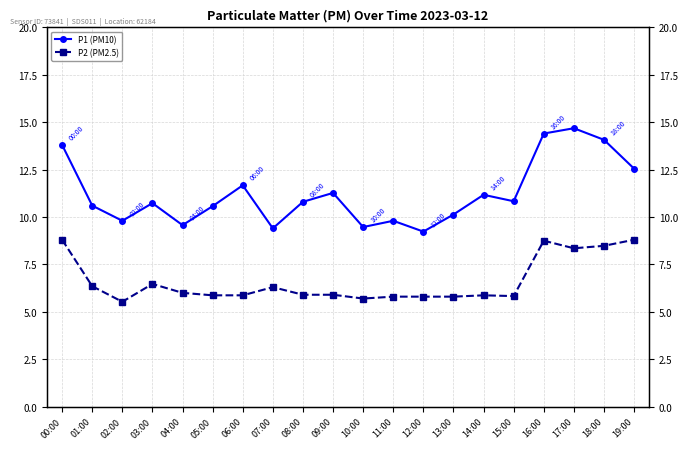

What is the sum of the P2 (PM2.5) values at 07:00 and 14:00?

12.2